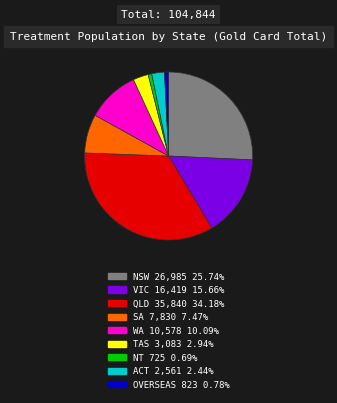

Is there any slice that represents more than half of the pie?

No